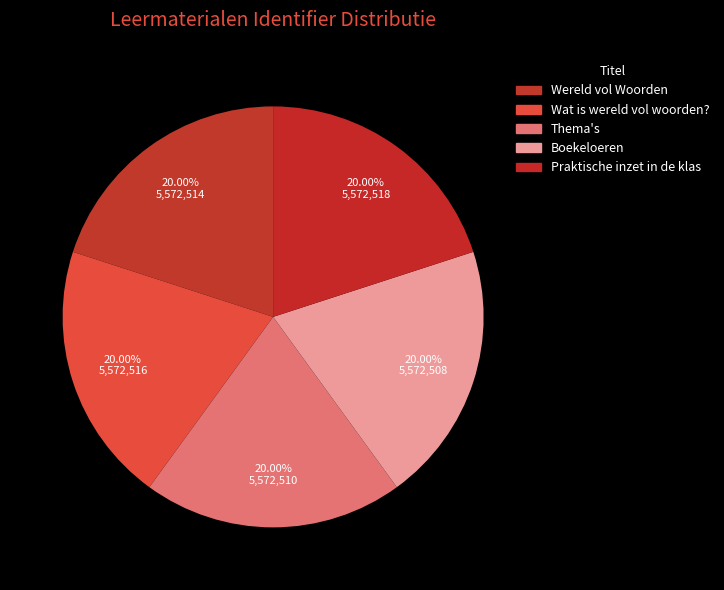

The Wat is wereld vol woorden? slice represents 7% of the pie. True or false?

False